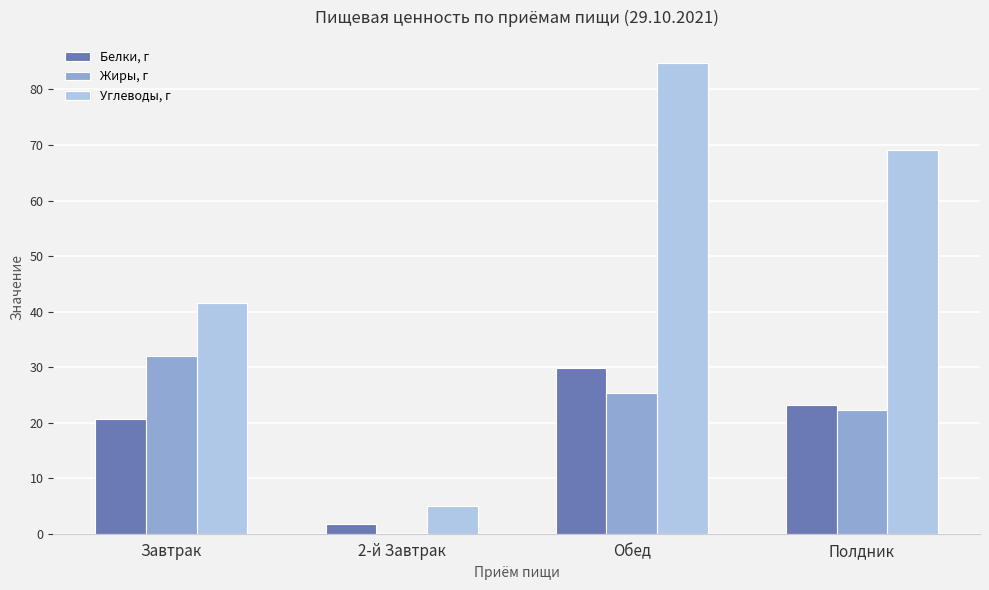

What is the greatest value displayed?

84.7